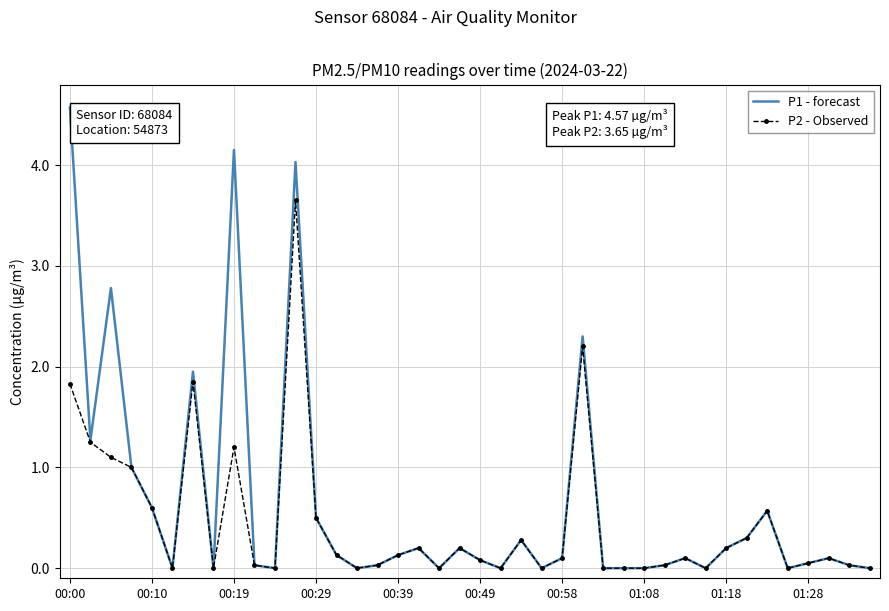

List the series in order of their peak value, lowest first.

P2 - Observed, P1 - forecast